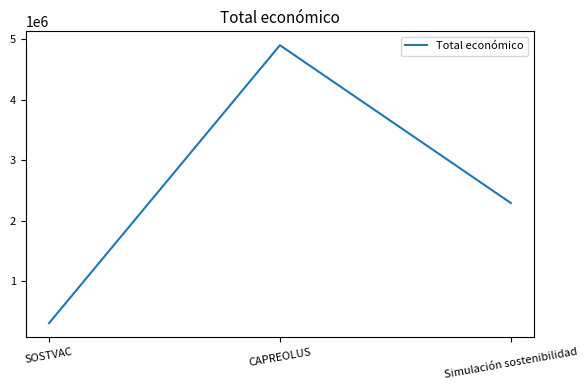

How many lines are shown in the chart?

1